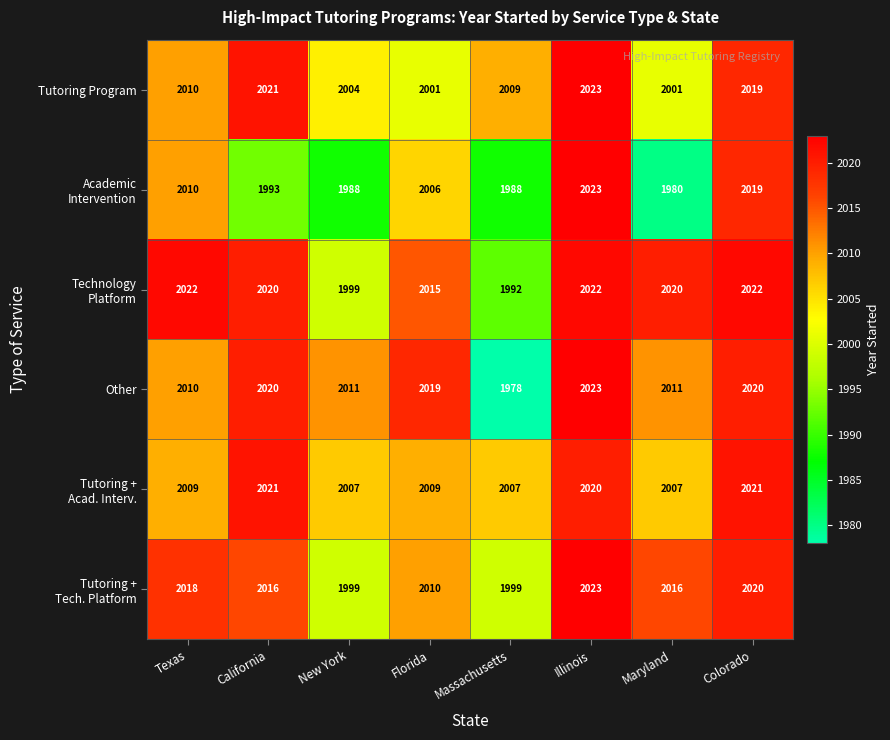

Is it true that Other equals 2011 at New York?

True